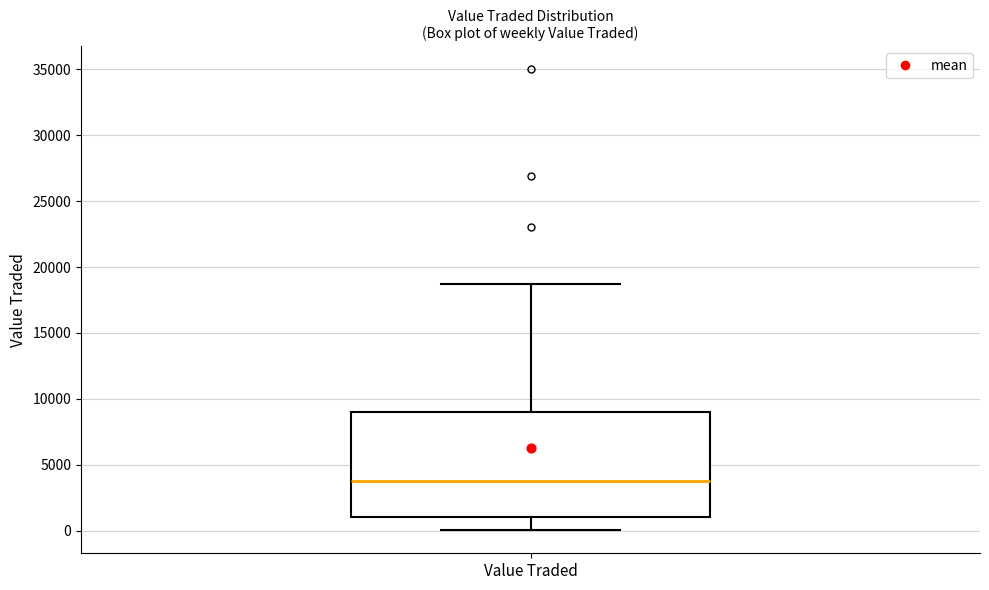

Transcribe this box plot: give where the median line is, the range the box spans, and where the two whiskers end, as read against the y-axis. The values are not printed on the chart, so give them approximately, as read against the axis.

median 4000, box 1000 to 9000, whiskers 0 to 18500